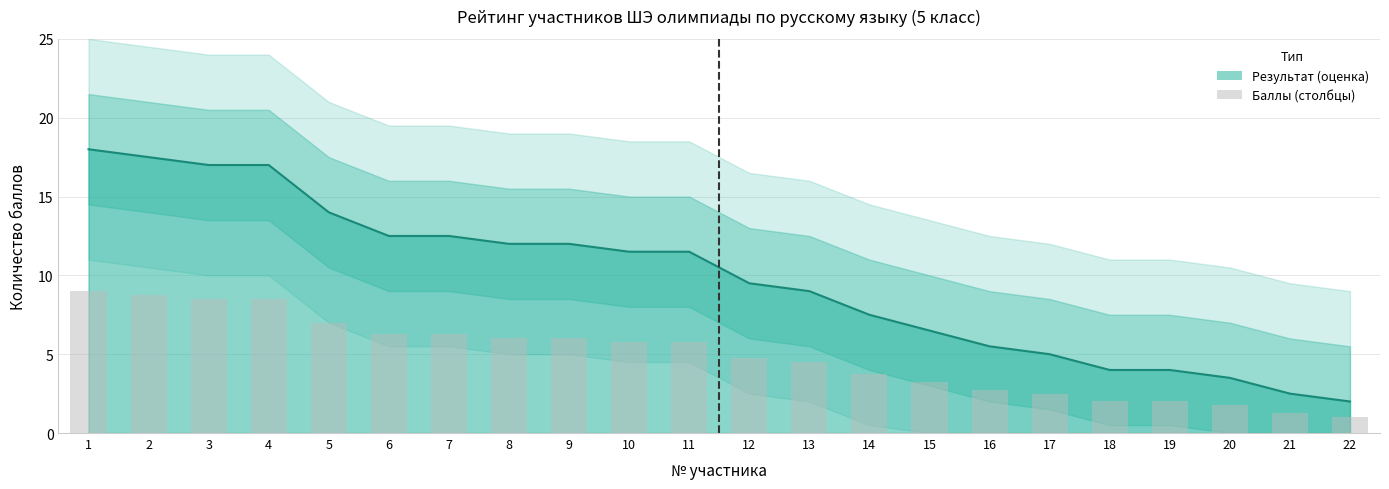

Where is the data nearest to the value 5?

12